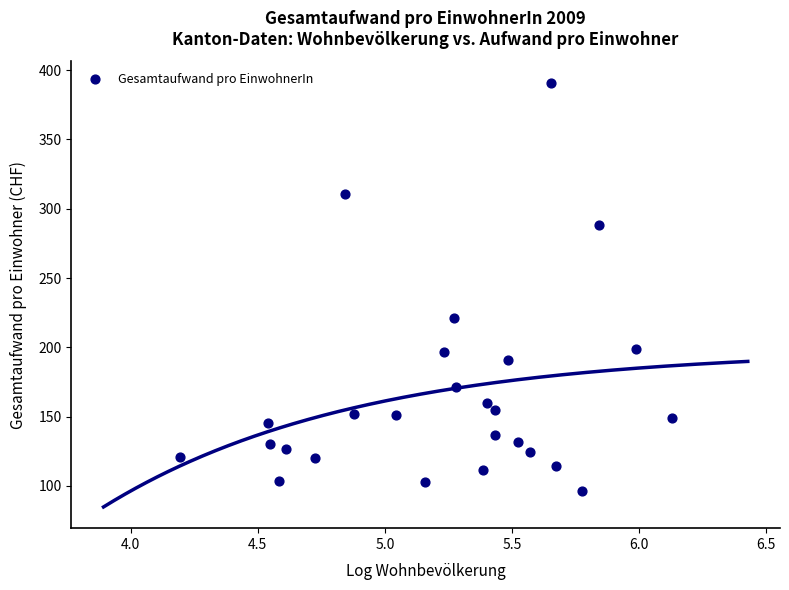

What is the range of X values (max minus min)?

1.9